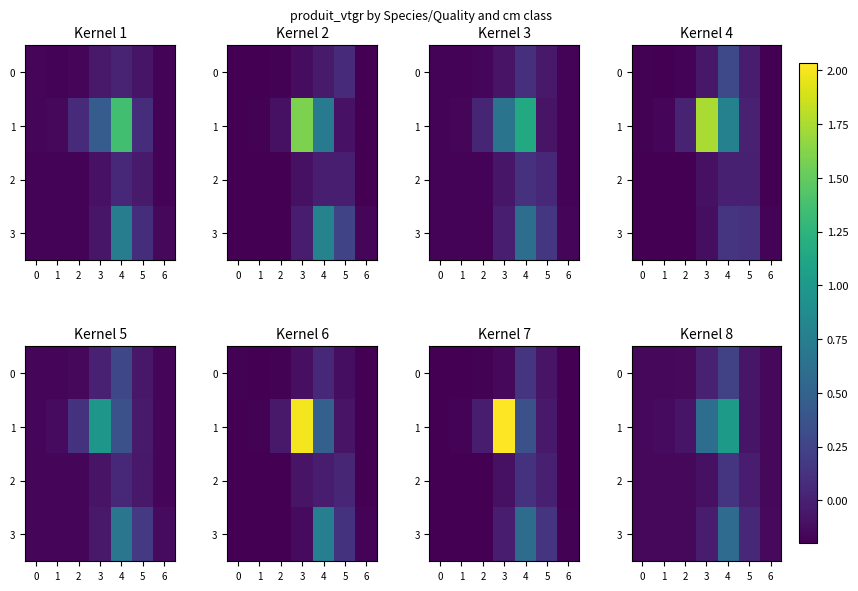

Which series has the largest range (max minus min)?

1